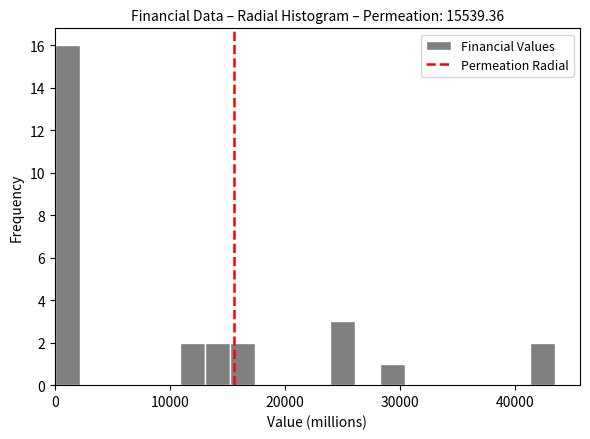

Read against the x-axis, roughly where is the centre of the tallest bar?

1000